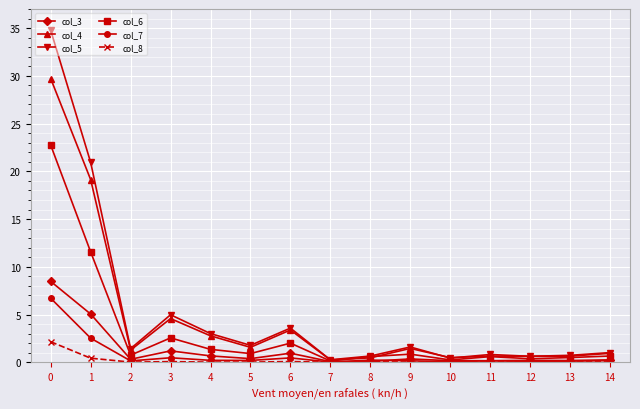

Does the chart display data point markers on the line(s)?

Yes